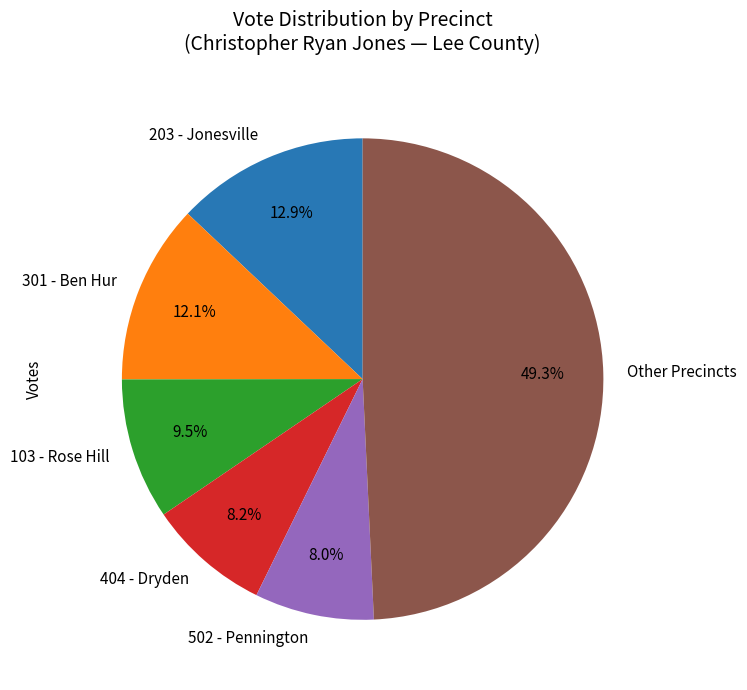

Does 203 - Jonesville account for over 50% of the chart?

No